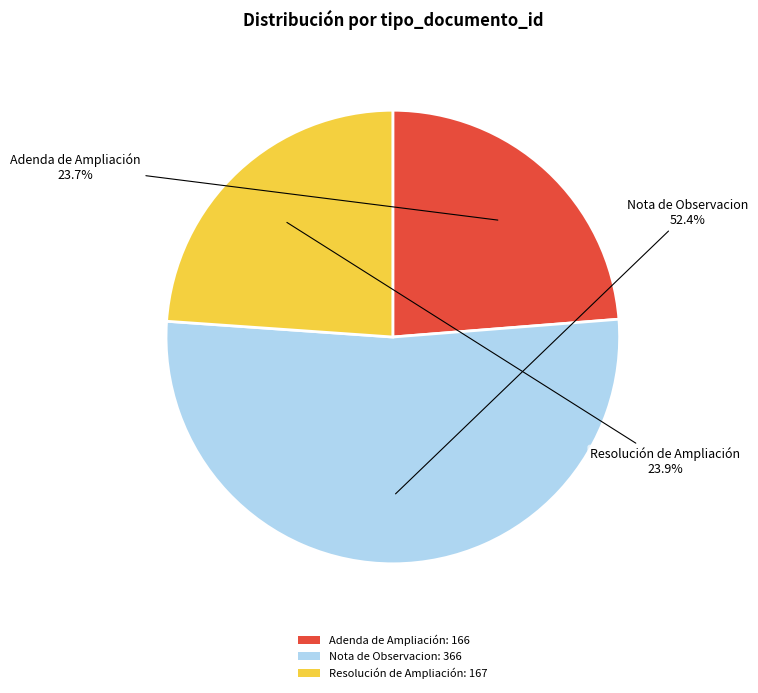

What percentage is the Resolución de Ampliación slice, to the nearest percent?

24%